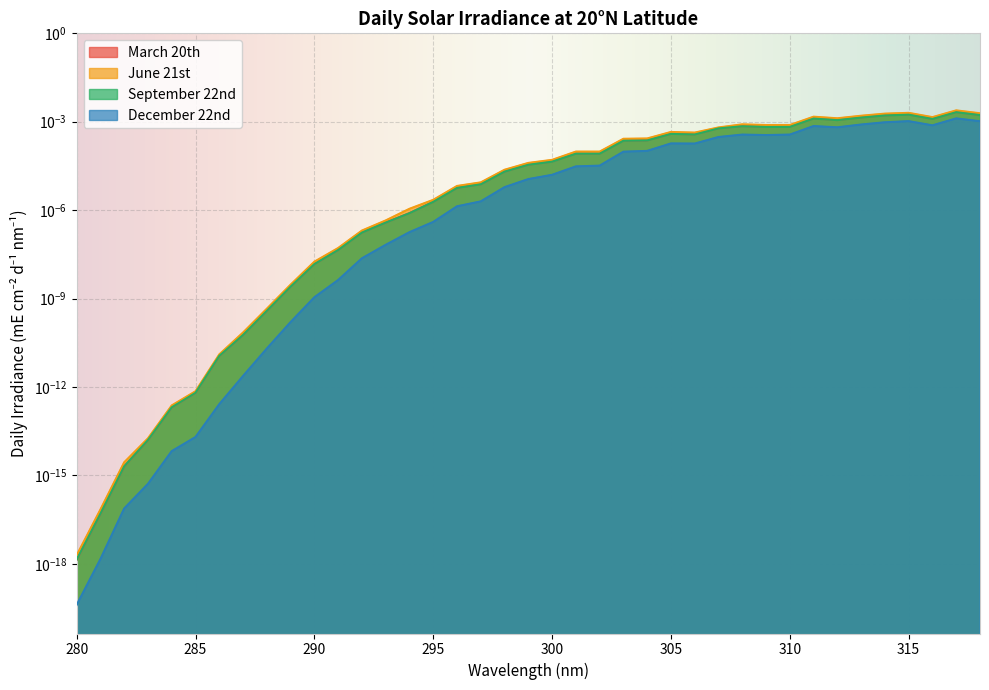

True or false: March 20th and September 22nd cross at least once.

True